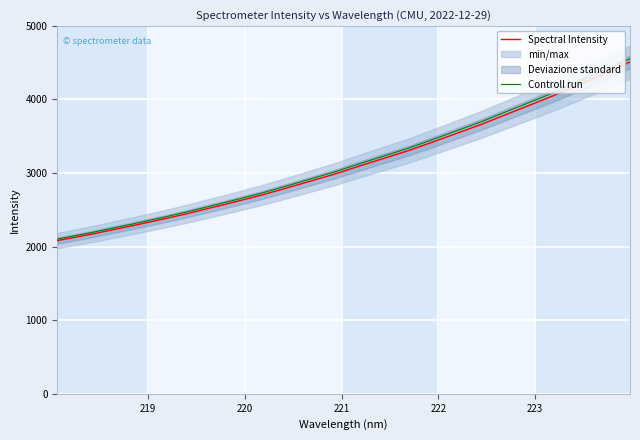

What is the maximum value for Spectral Intensity?

4508.1